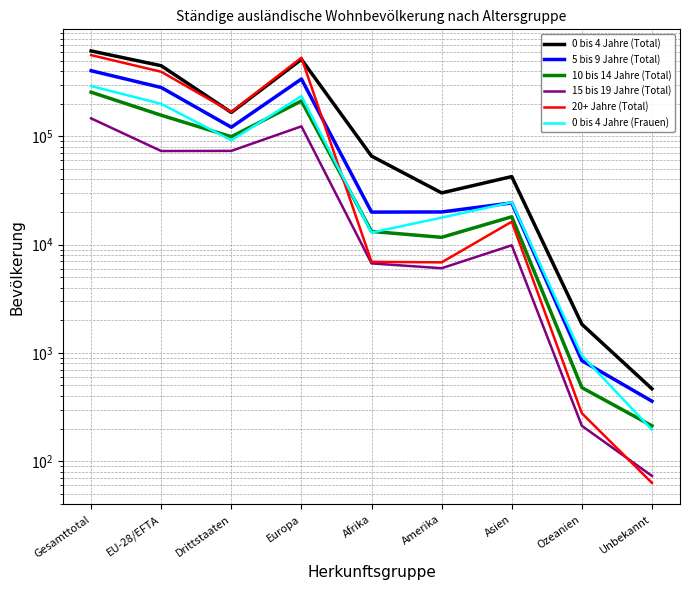

True or false: 5 bis 9 Jahre (Total) has a value of 55927 at Drittstaaten.

False